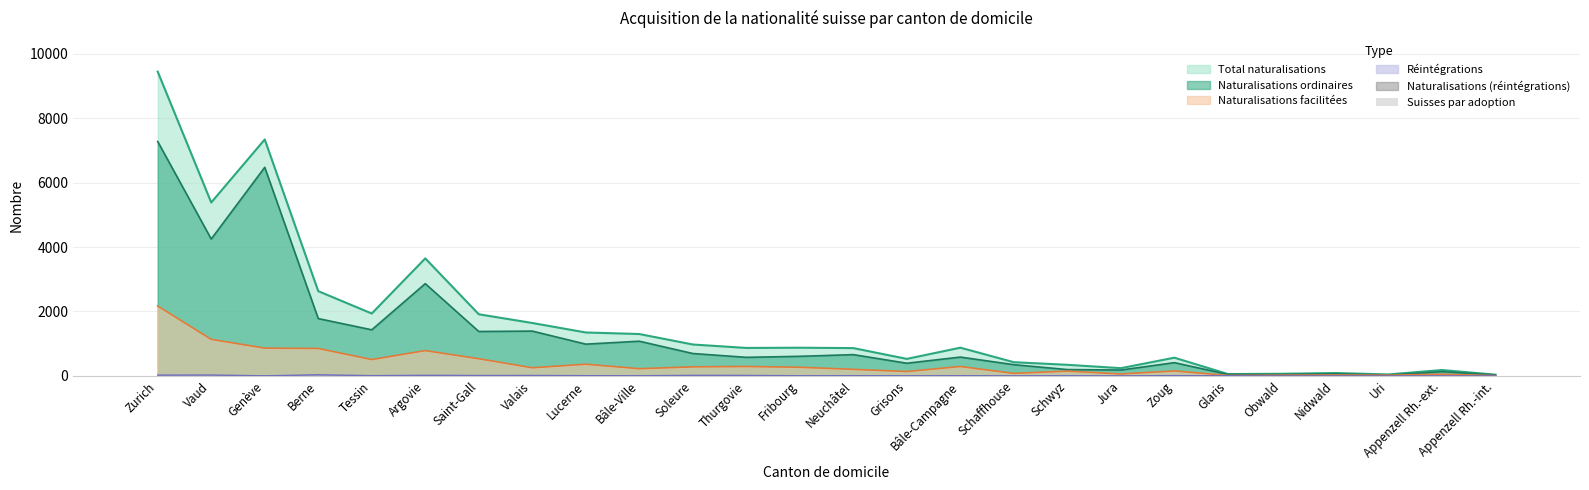

Where is Total naturalisations nearest to the value 4741?

Vaud